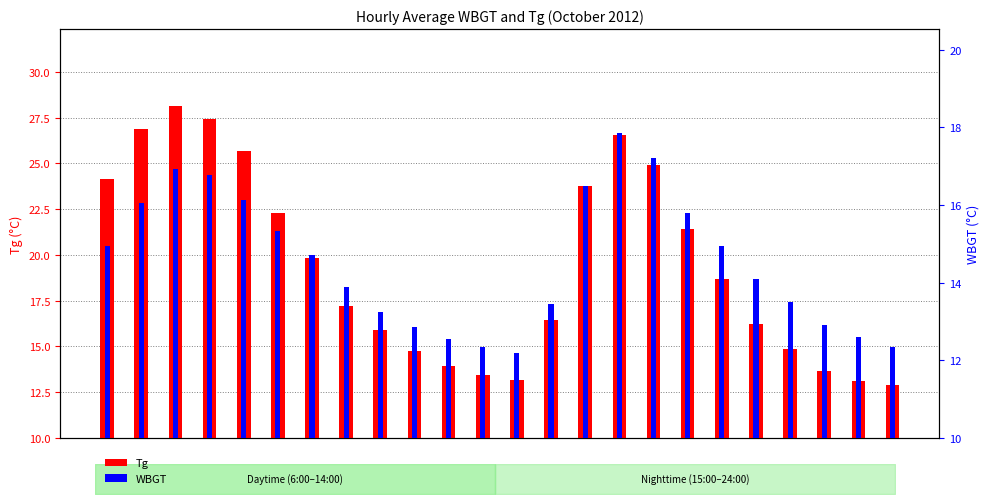

Which series has the largest range (max minus min)?

Tg